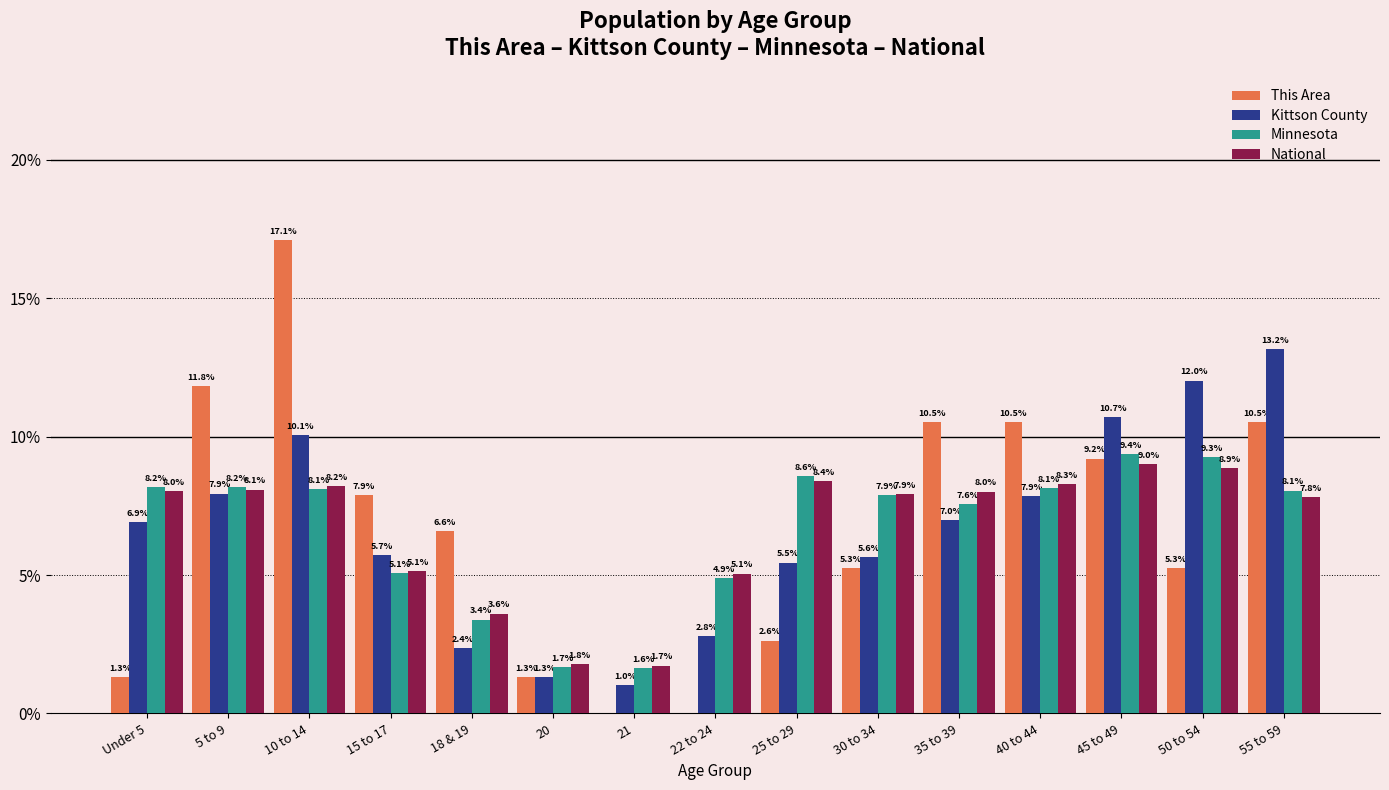

At which label is Kittson County closest to 7?

35 to 39